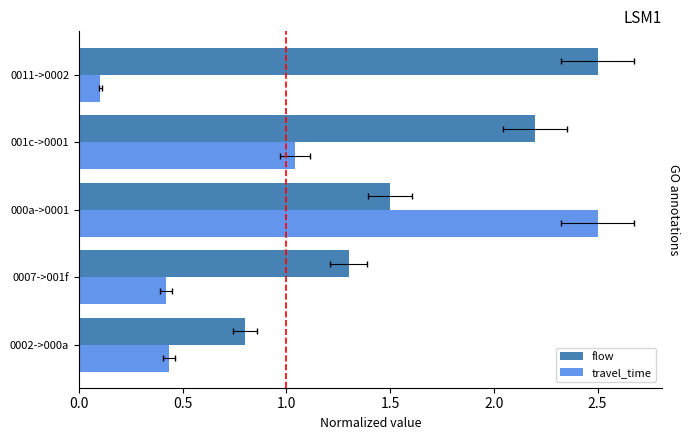

Between 0007->001f and 0011->0002, which series saw the biggest shift?

flow